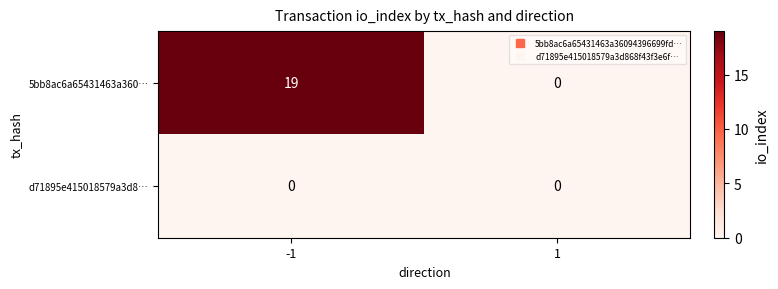

Is it true that 5bb8ac6a65431463a360… equals 6 at -1?

False